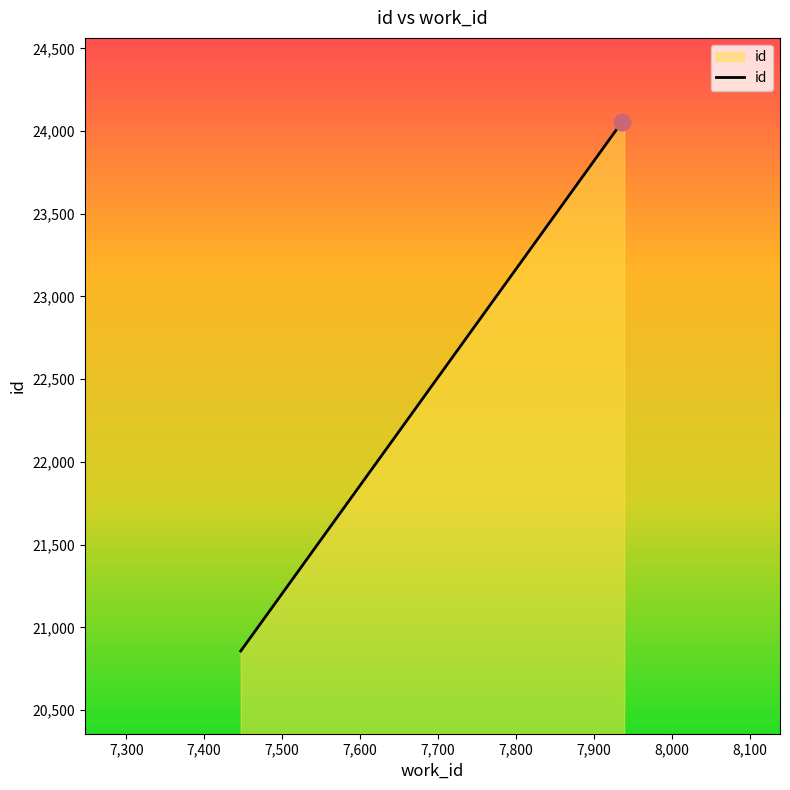

What is the average value?

22991